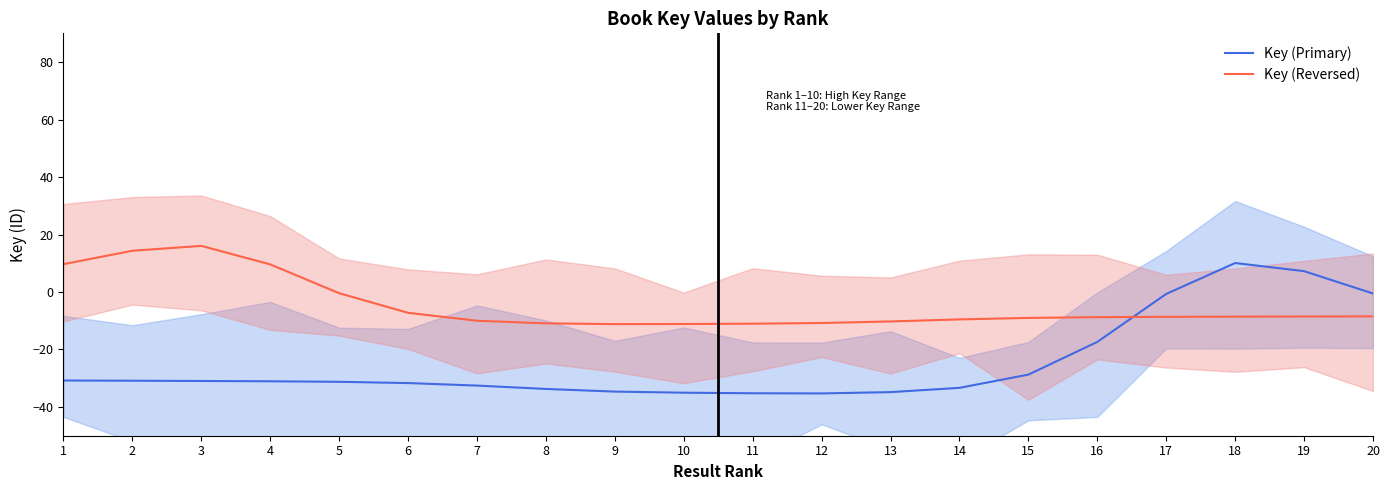

Which series changed the most between 5 and 9?

Key (Reversed)